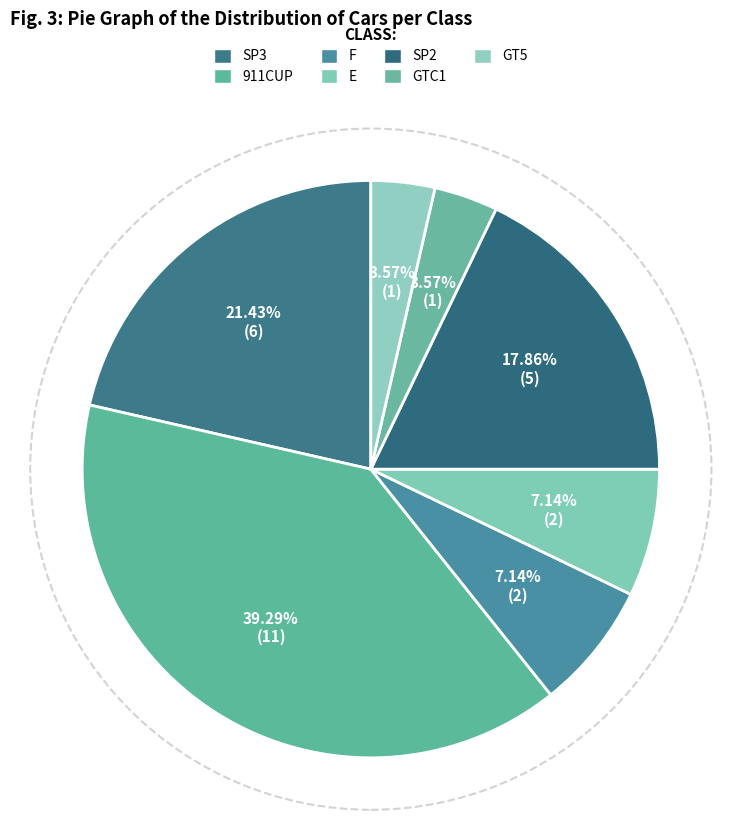

Rank the categories by value from lowest to highest.

GTC1, GT5, F, E, SP2, SP3, 911CUP